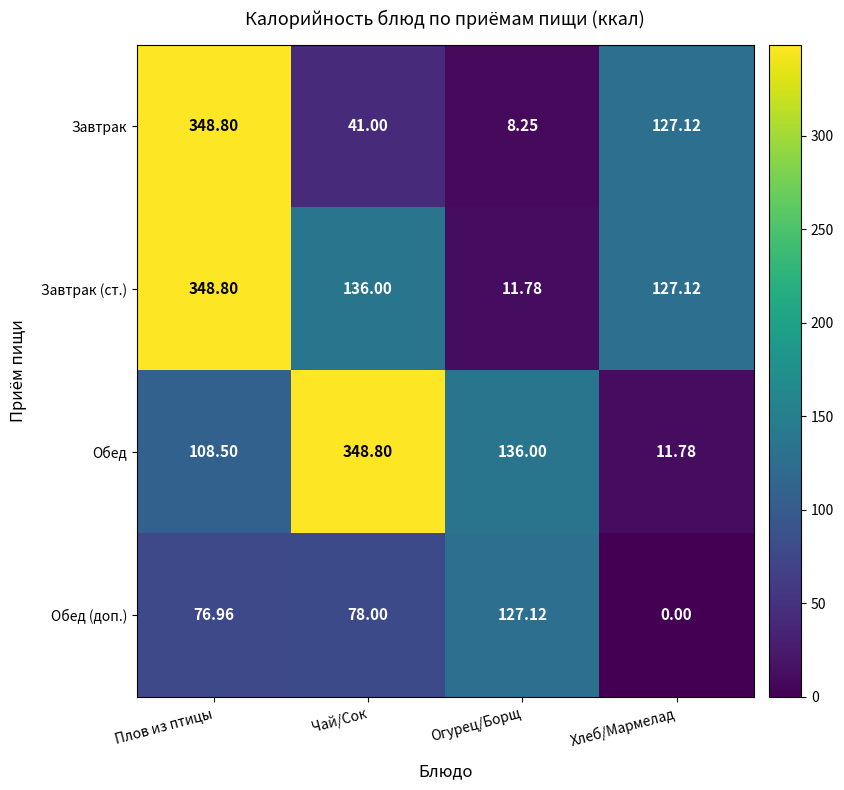

Which series has the widest spread of values?

Завтрак